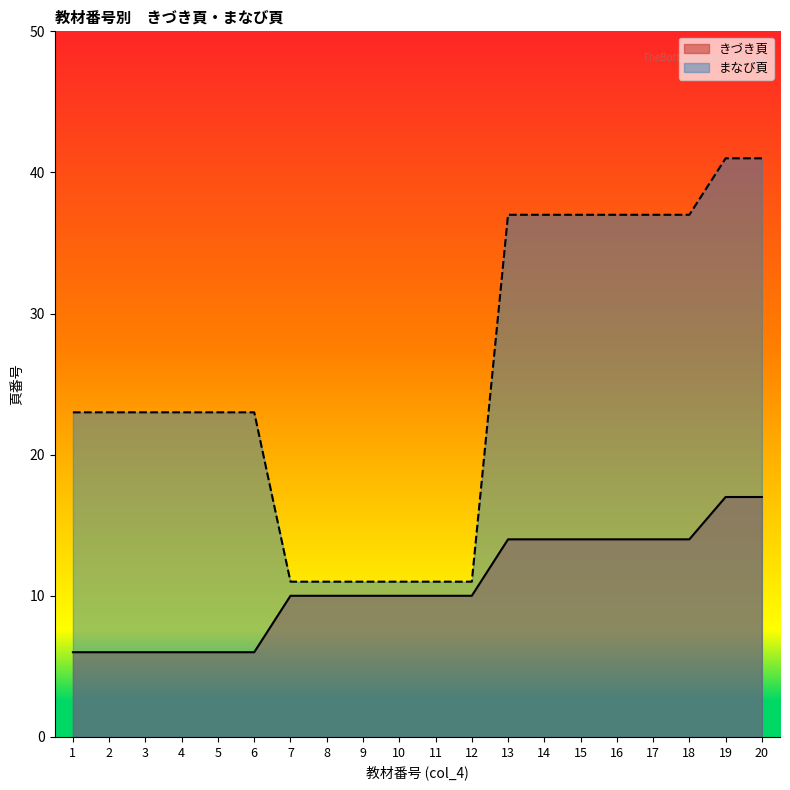

What are all the series names shown in the legend?

きづき頁, まなび頁